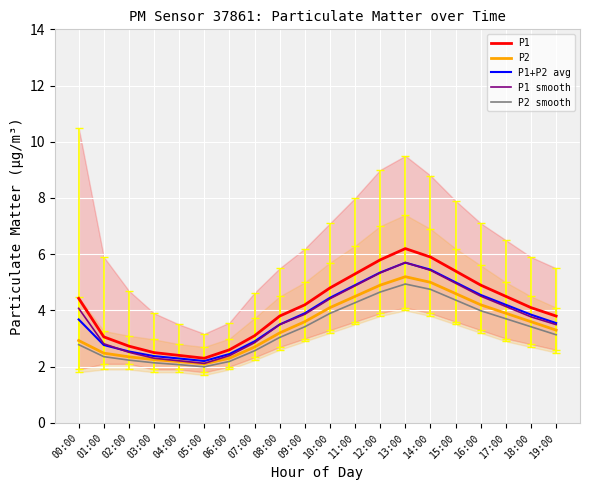

True or false: P2 smooth has more than 0 points higher than both neighbors.

True